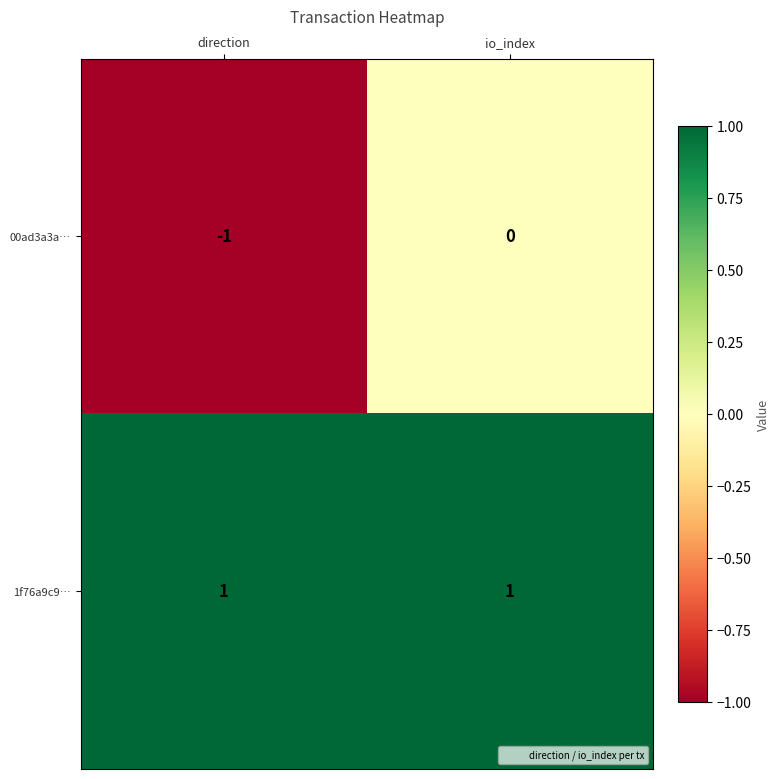

List the labels in order of 00ad3a3a… value, smallest first.

direction, io_index